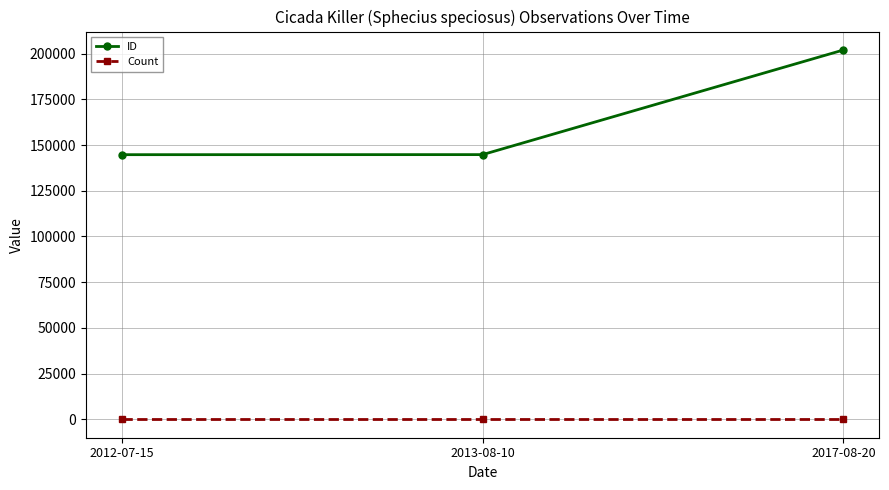

Which category has the highest value in the ID series?

2017-08-20